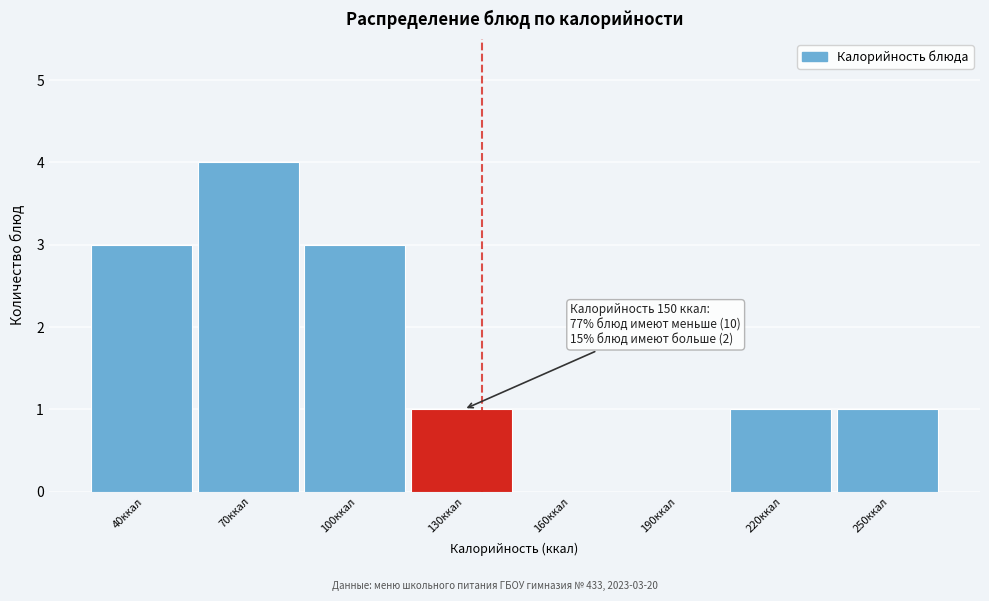

Reading left to right, list all the values displayed in this chart.

40ккал=3	70ккал=4	100ккал=3	130ккал=1	160ккал=0	190ккал=0	220ккал=1	250ккал=1